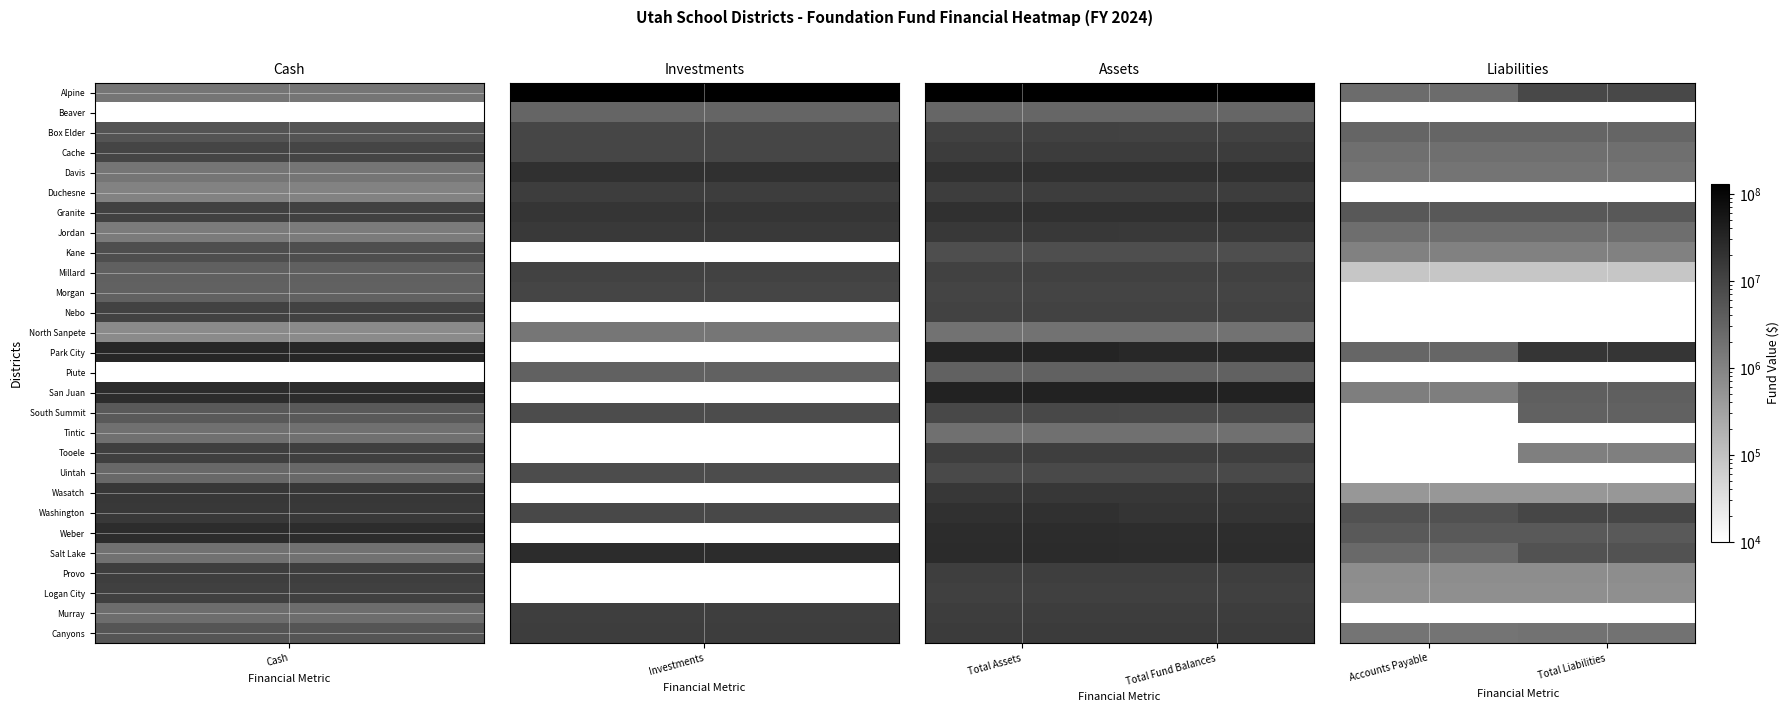

How many series are shown in this chart?

28